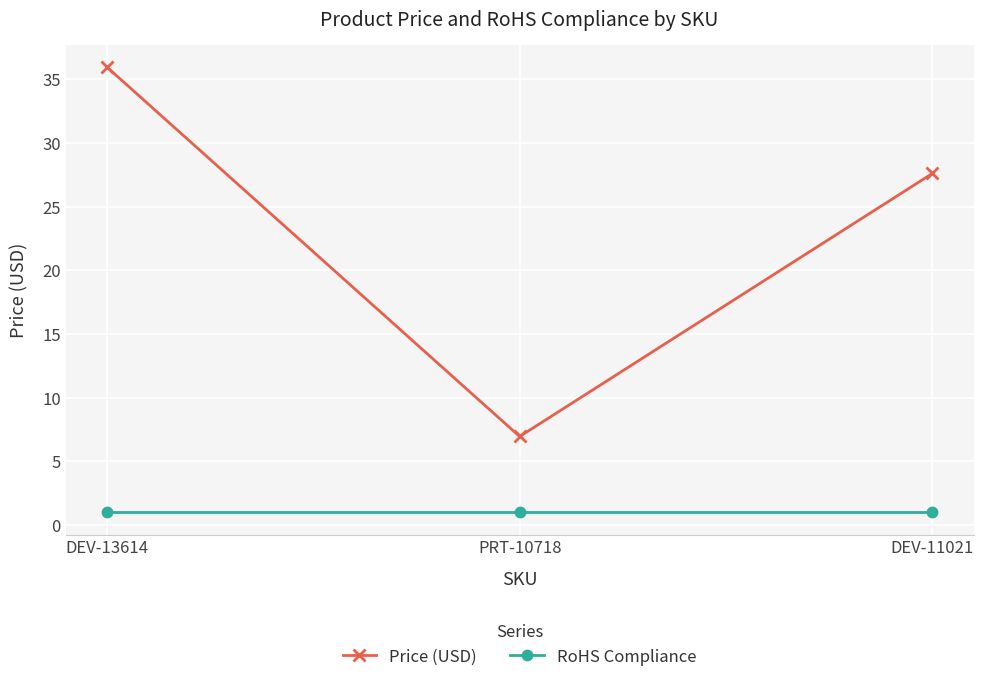

What value does the Price (USD) series have at DEV-13614?

36.0